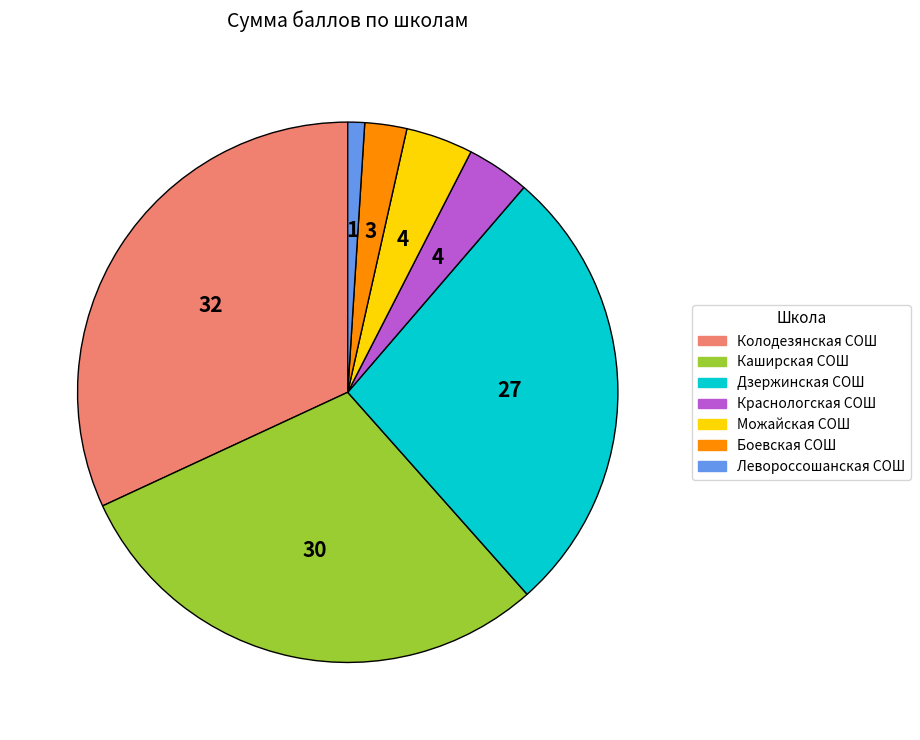

Does any single category account for the majority?

No